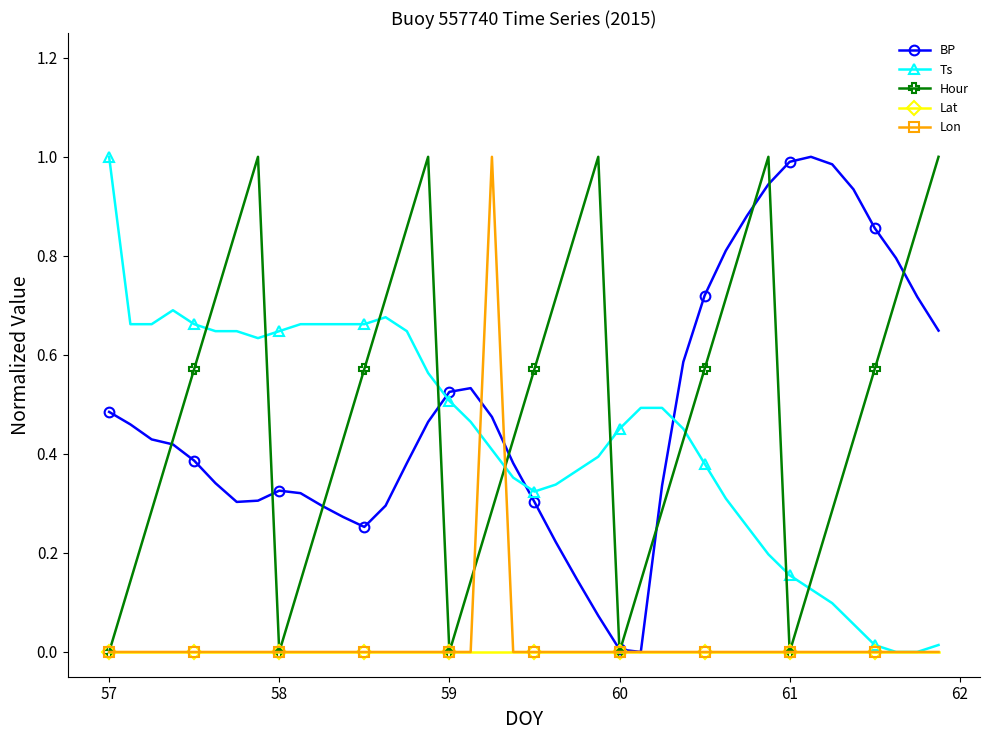

True or false: Hour and Ts intersect in this chart.

True